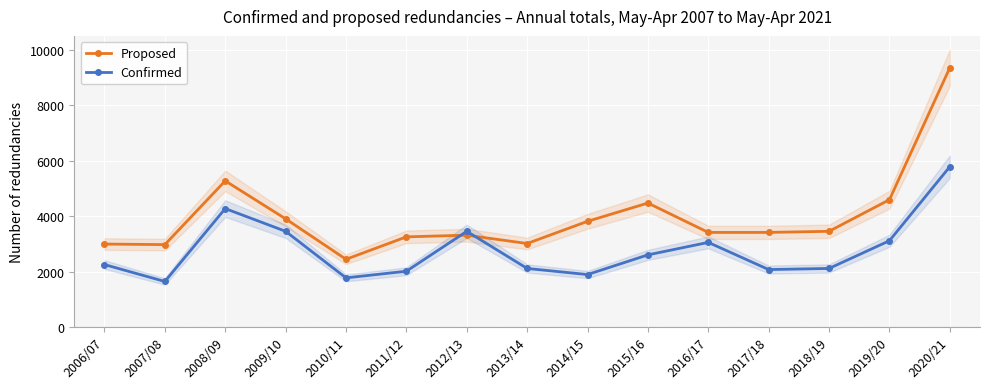

Is the value of Proposed at 2011/12 greater than the value of Confirmed at 2011/12?

Yes